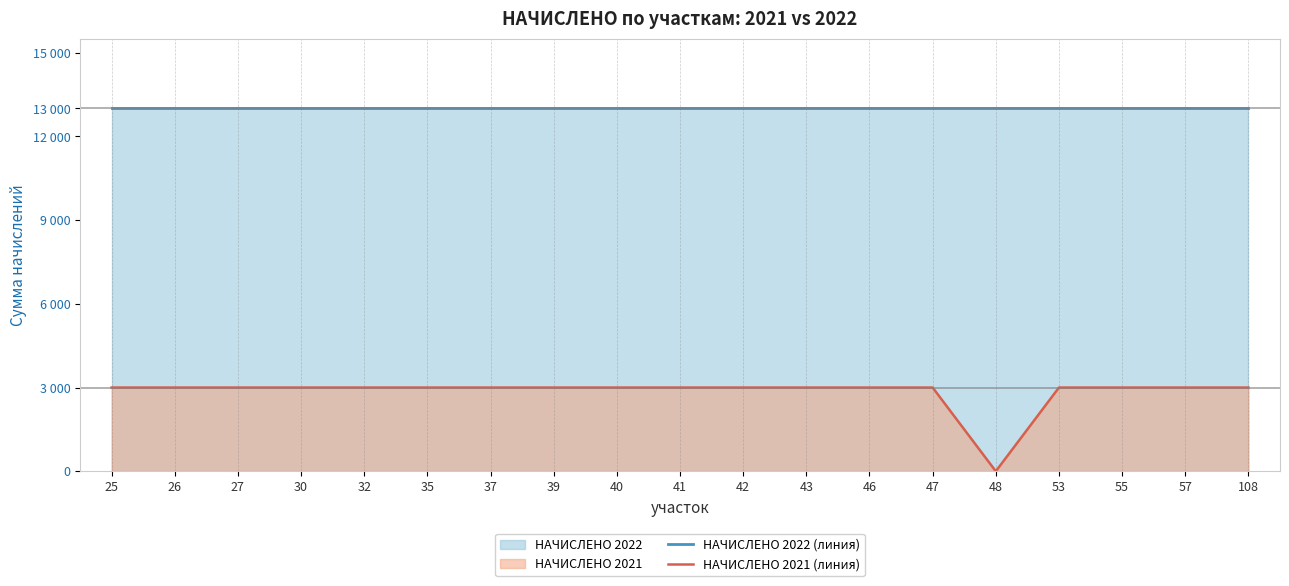

Where is НАЧИСЛЕНО 2022 (линия) nearest to the value 13000?

25